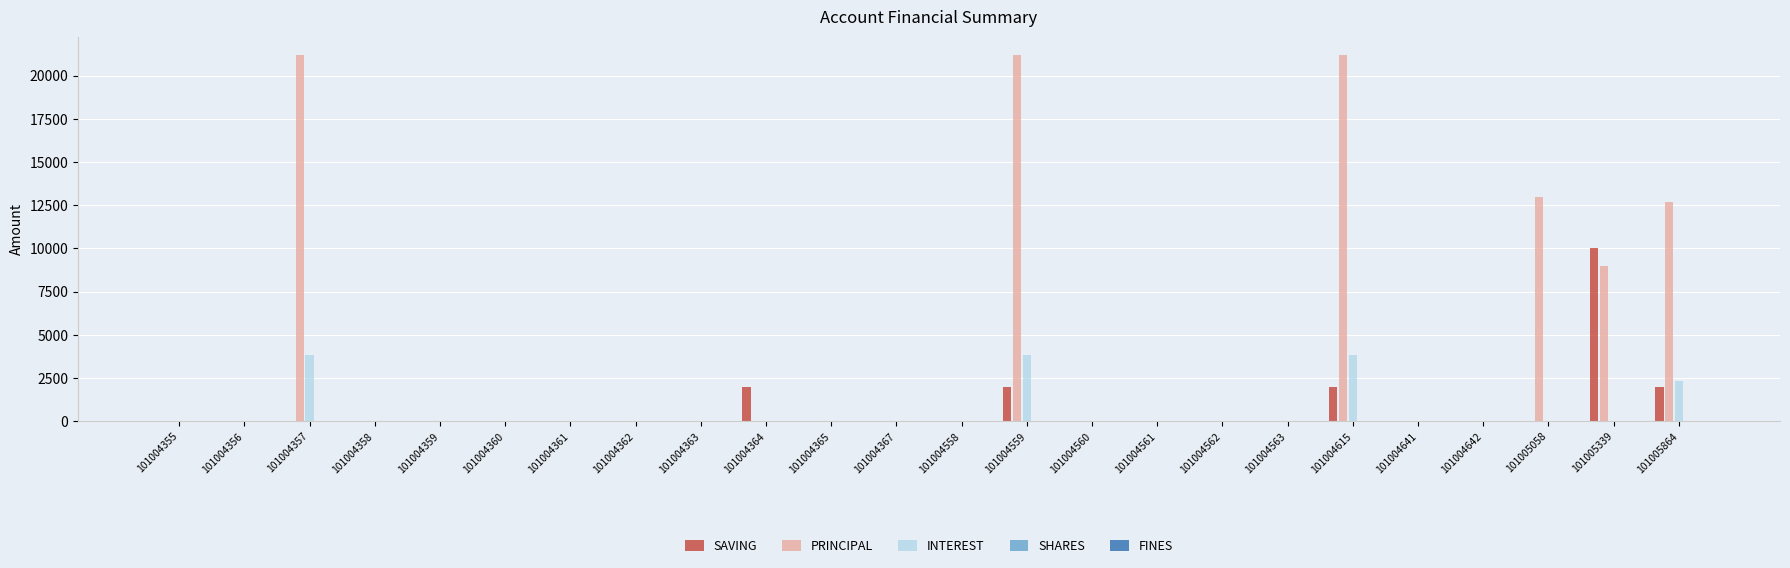

Which series changed the most between 101004560 and 101005864?

PRINCIPAL